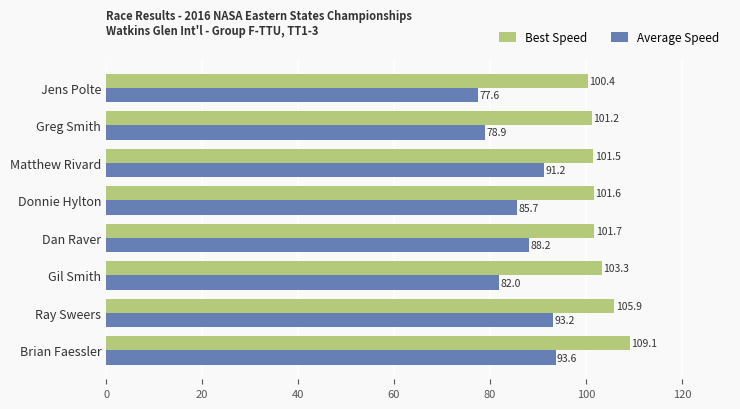

The value of Best Speed at Ray Sweers is 55.2. True or false?

False